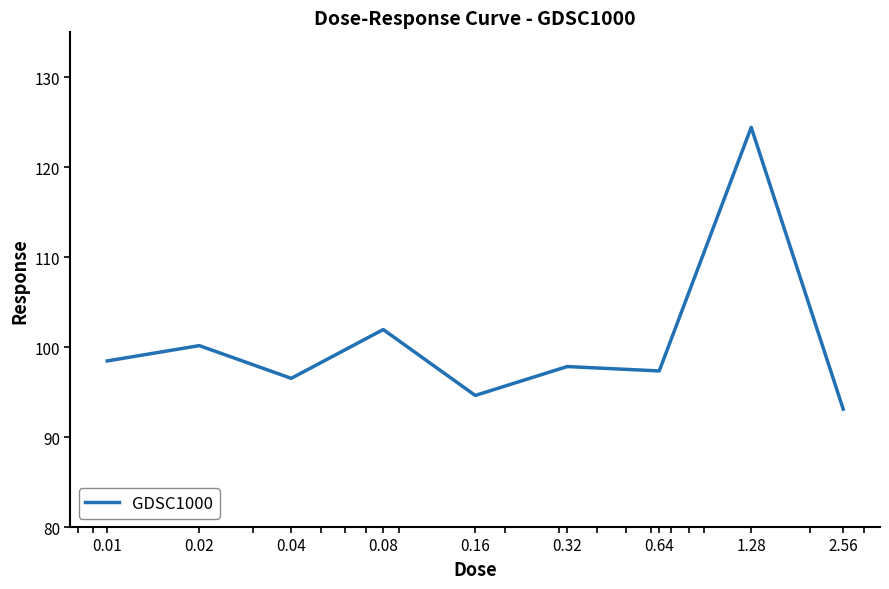

What is the maximum value shown in the chart?

124.4